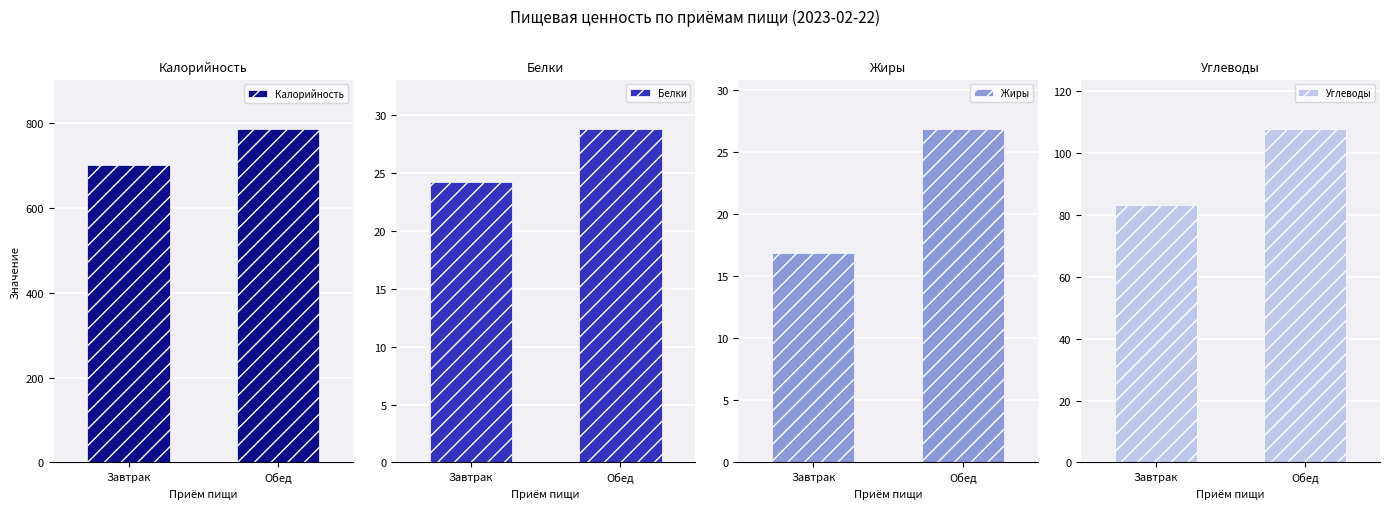

The value of Калорийность at Завтрак is 701.4. True or false?

True